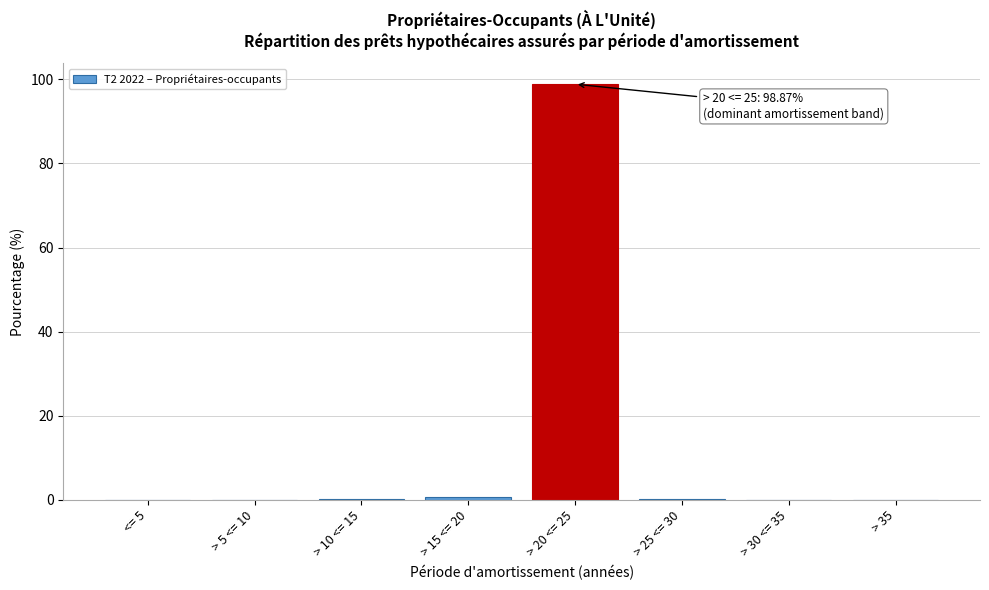

The chart shows a value of 0.0 at > 35. True or false?

True